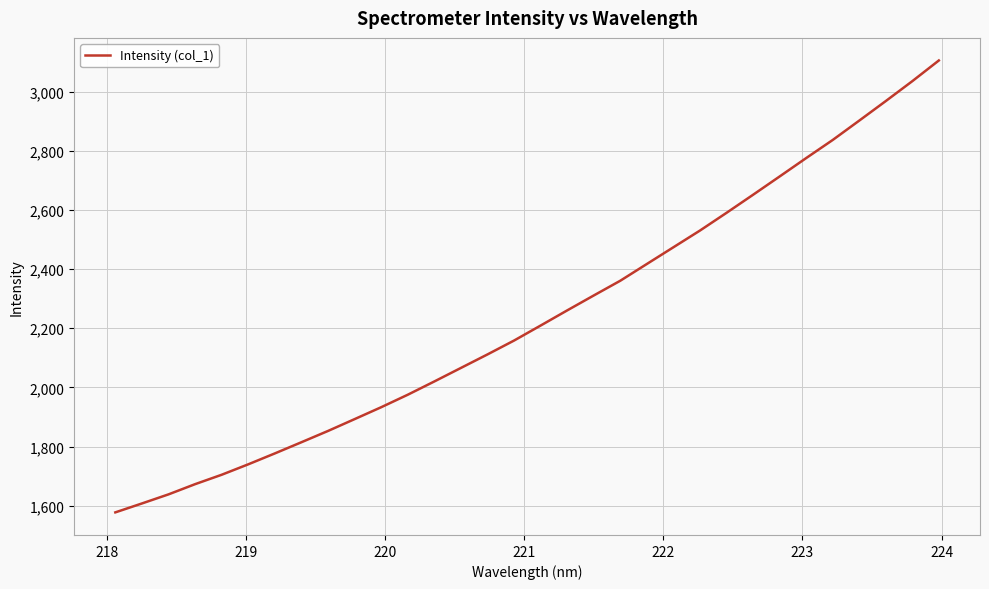

What is the smallest value displayed?

1577.2